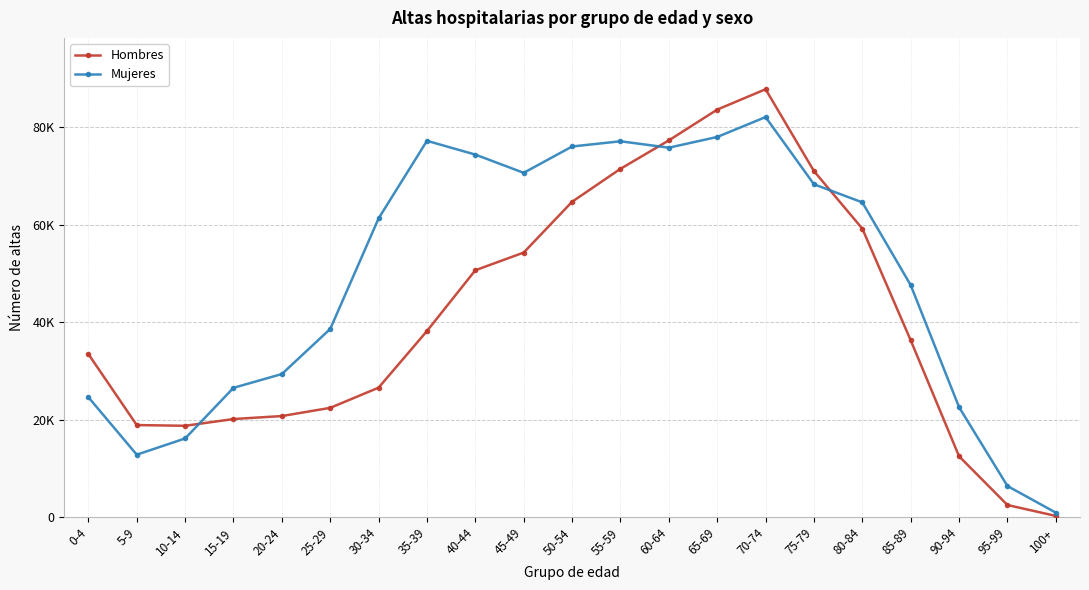

Is this an area chart (filled region under the line)?

No